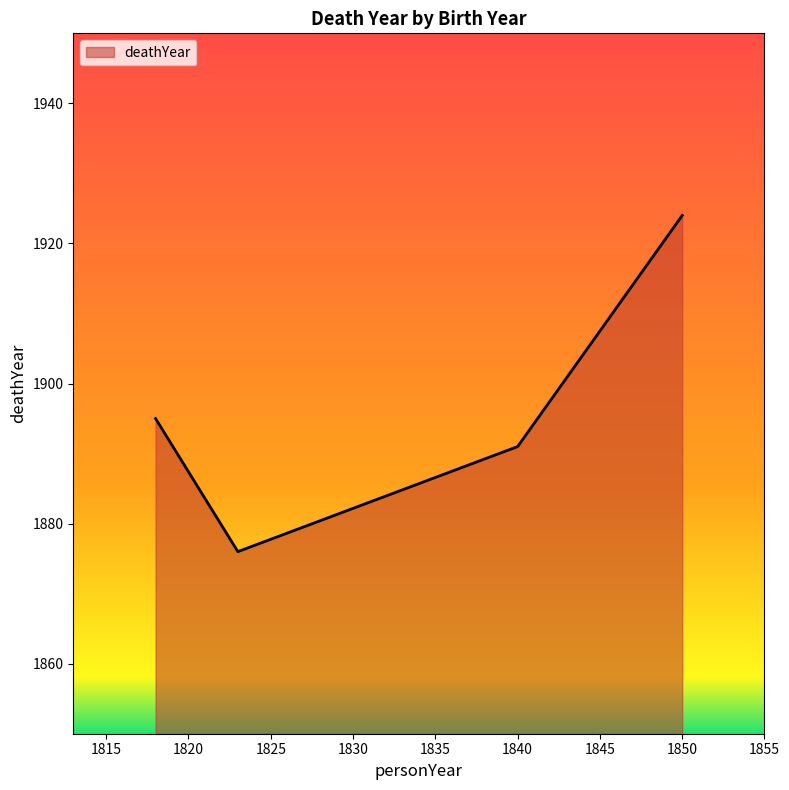

Reading left to right, transcribe all the data shown in this chart.

1895	1876	1891	1924